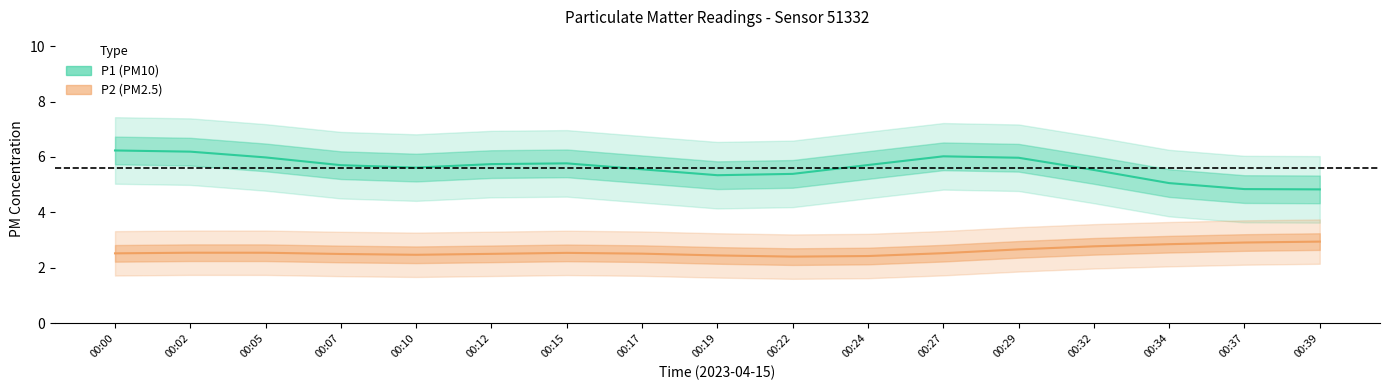

Where does the P2 series first go above 2?

00:00